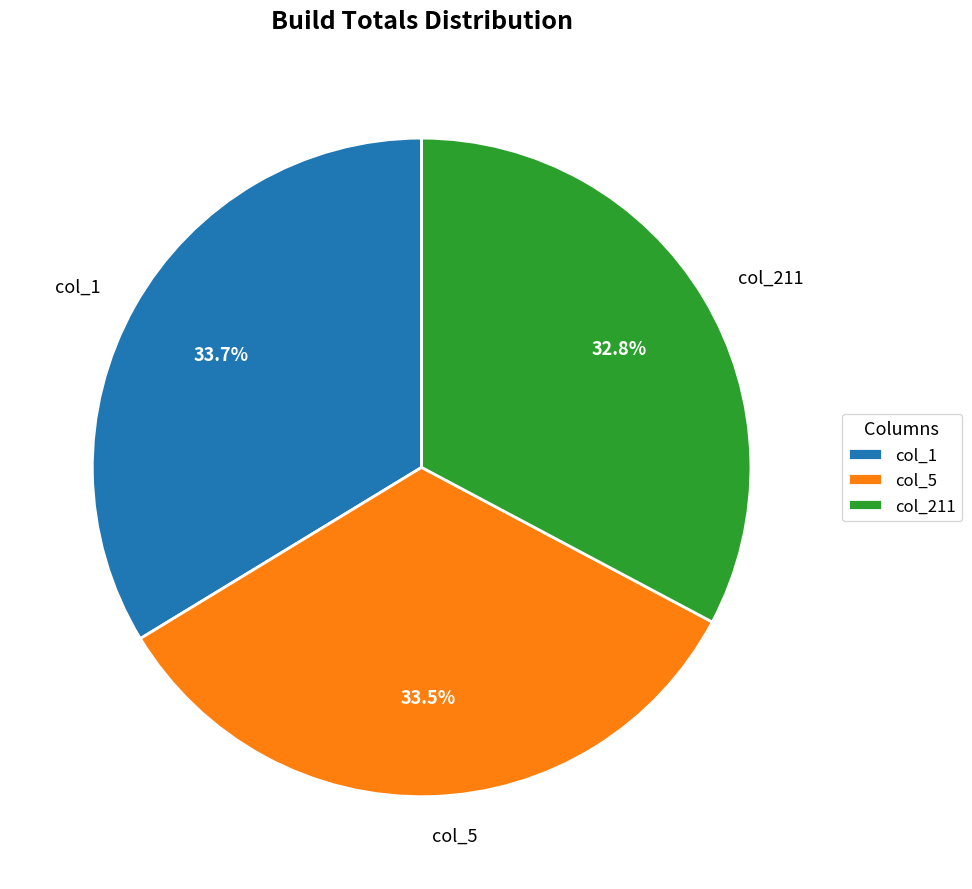

Combined, what portion of the pie is col_211 and col_5?

66.3%